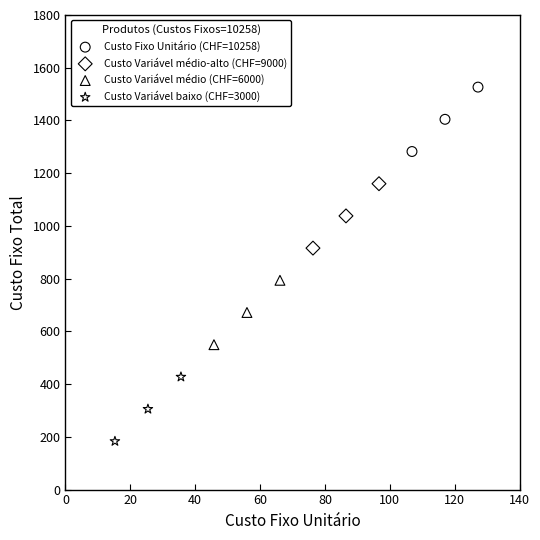

Which series contains the lowest Y value?

Custo Variável baixo (CHF=3000)